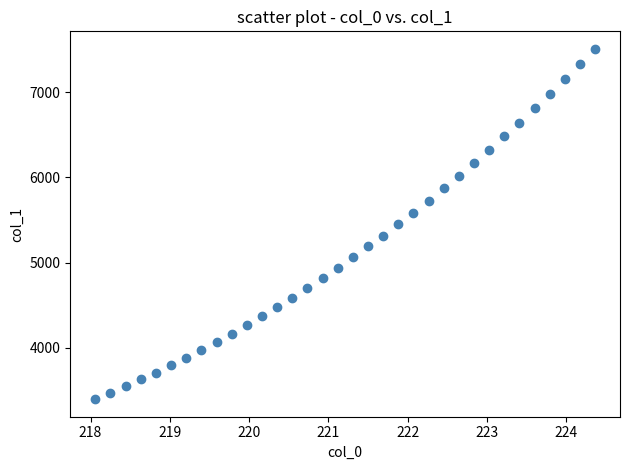

What is the range of Y values (max minus min)?

4112.4